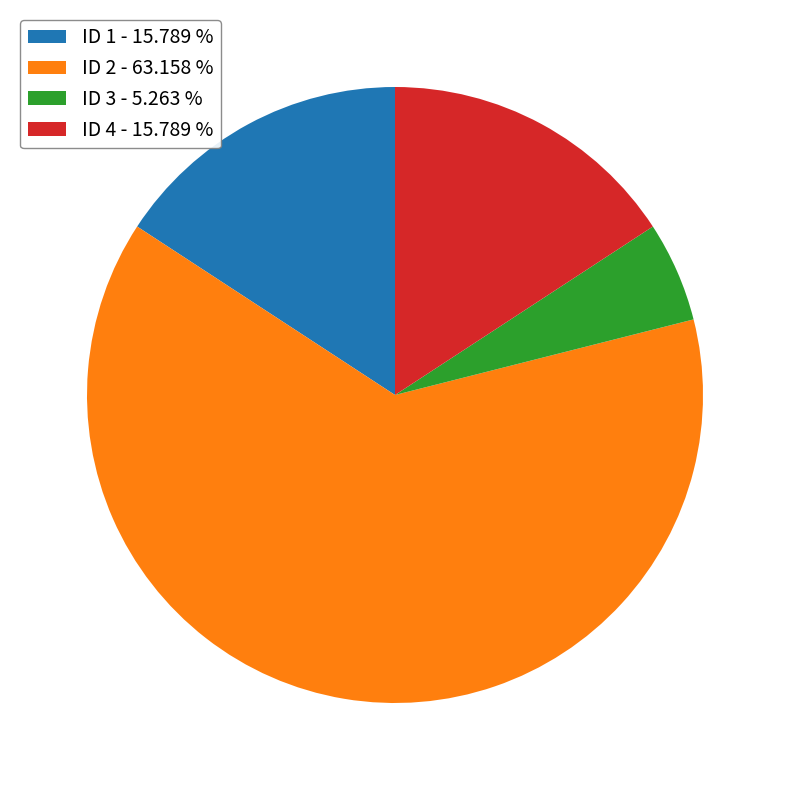

How many segments does this pie chart have?

4